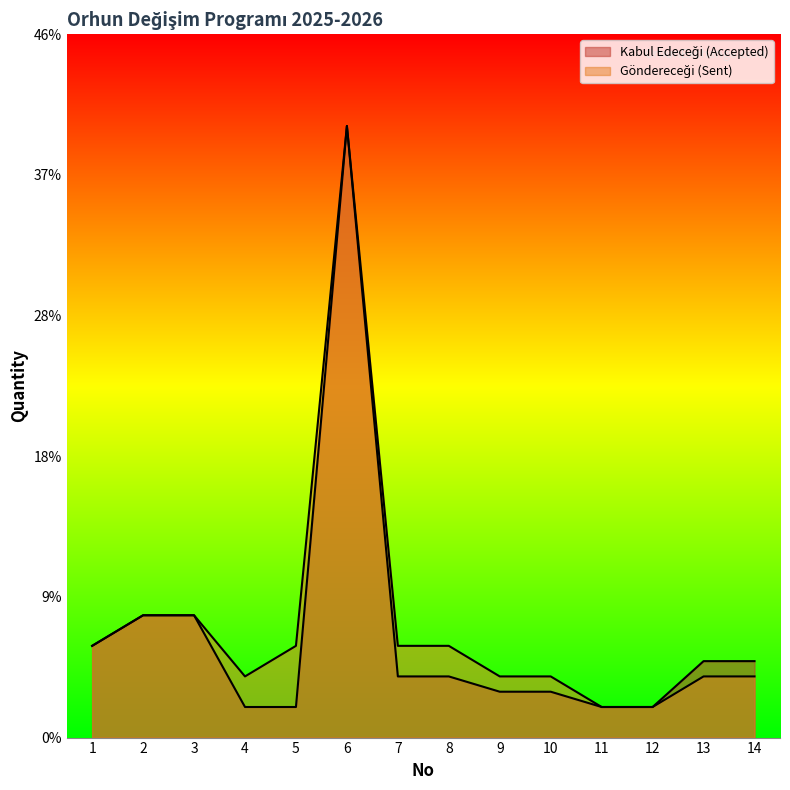

At which label does Göndereceği (Sent) reach its minimum?

11